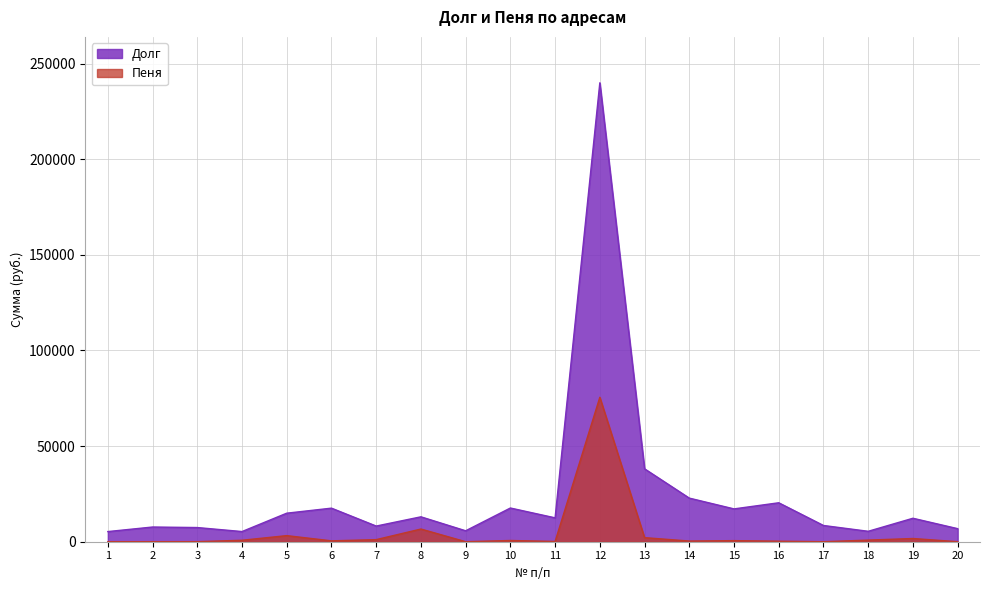

Which series changed the most between 10 and 14?

Долг